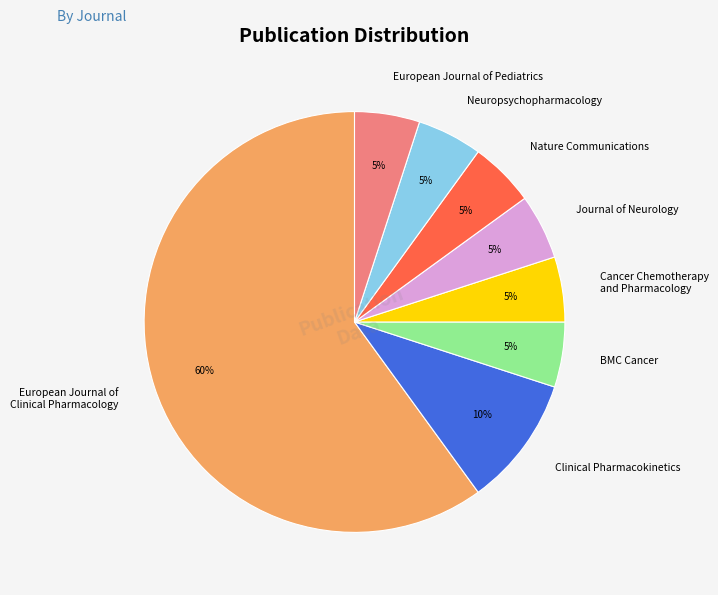

Approximately how many times larger is the value at Cancer Chemotherapy and Pharmacology compared to BMC Cancer?

1.0